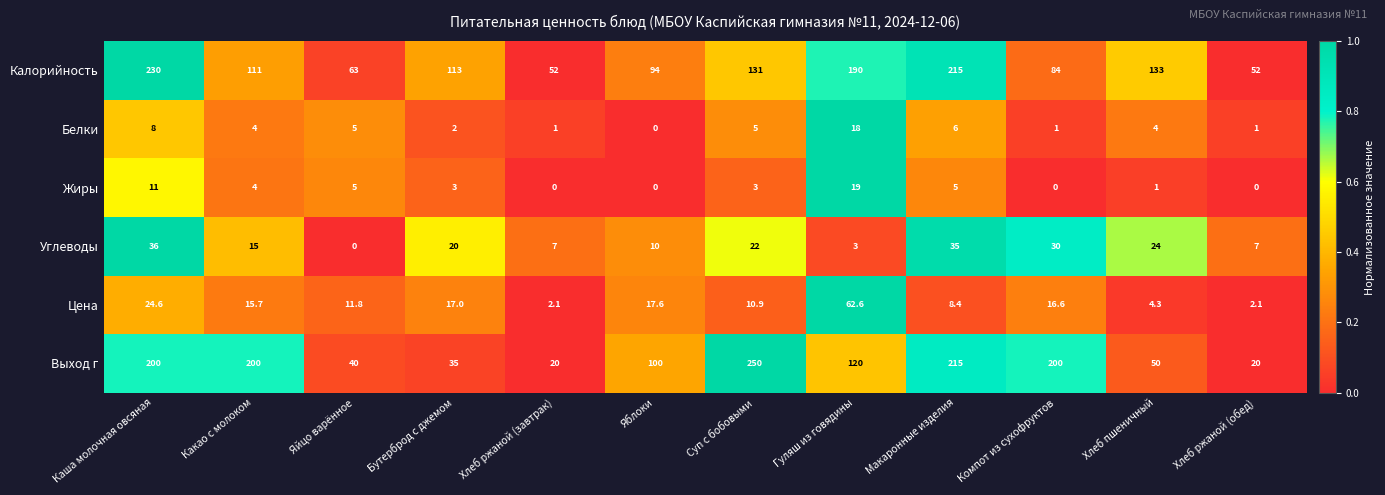

Is the value of Выход г at Яблоки greater than the value of Цена at Хлеб ржаной (завтрак)?

Yes